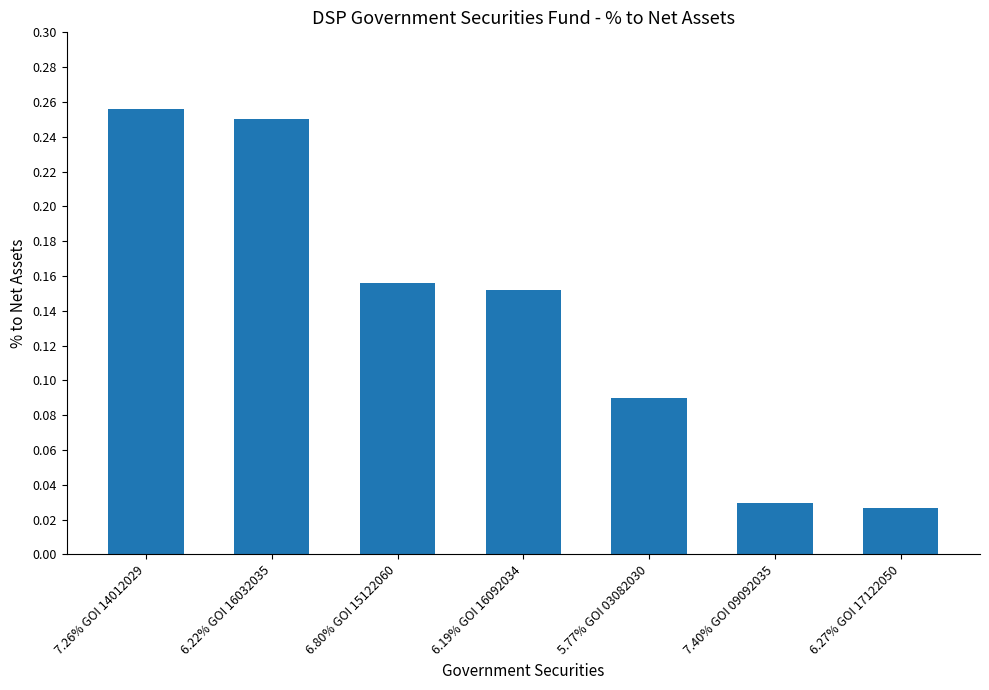

Rank the categories by value from lowest to highest.

6.27% GOI 17122050, 7.40% GOI 09092035, 5.77% GOI 03082030, 6.19% GOI 16092034, 6.80% GOI 15122060, 6.22% GOI 16032035, 7.26% GOI 14012029